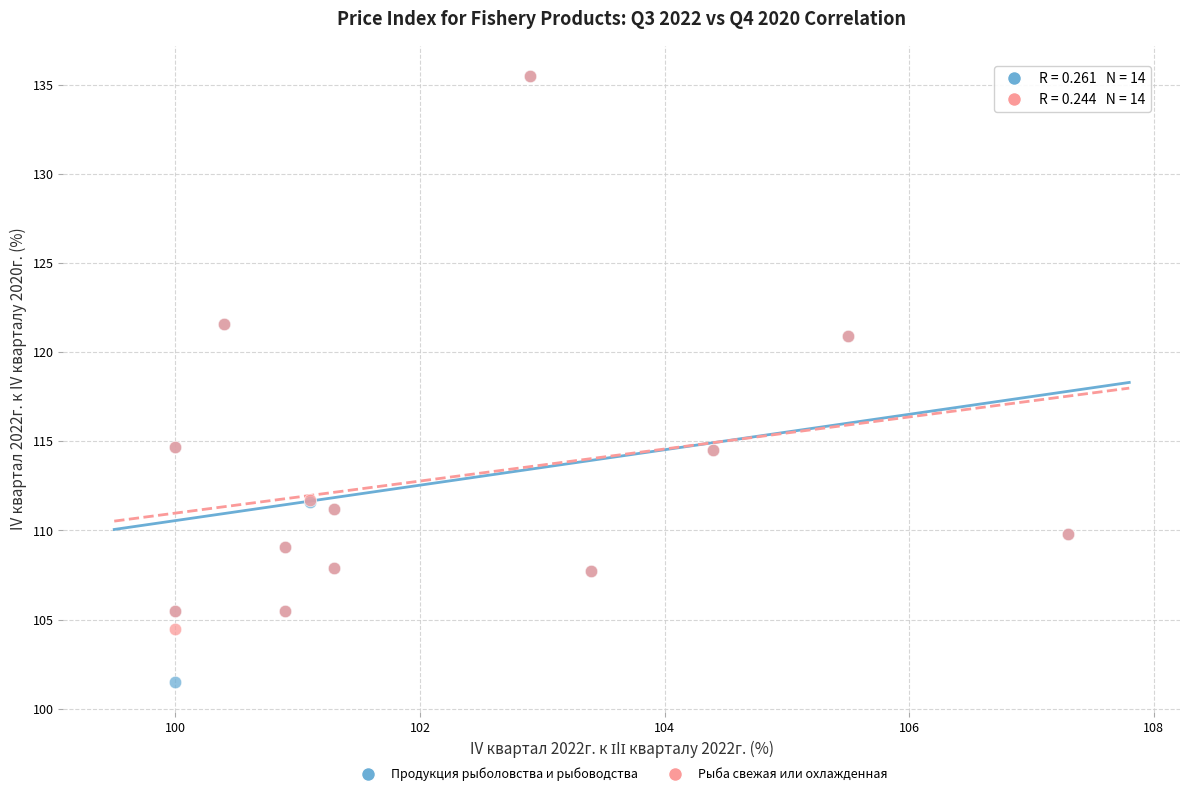

What are all the series names shown in the legend?

Продукция рыболовства и рыбоводства, Рыба свежая или охлажденная